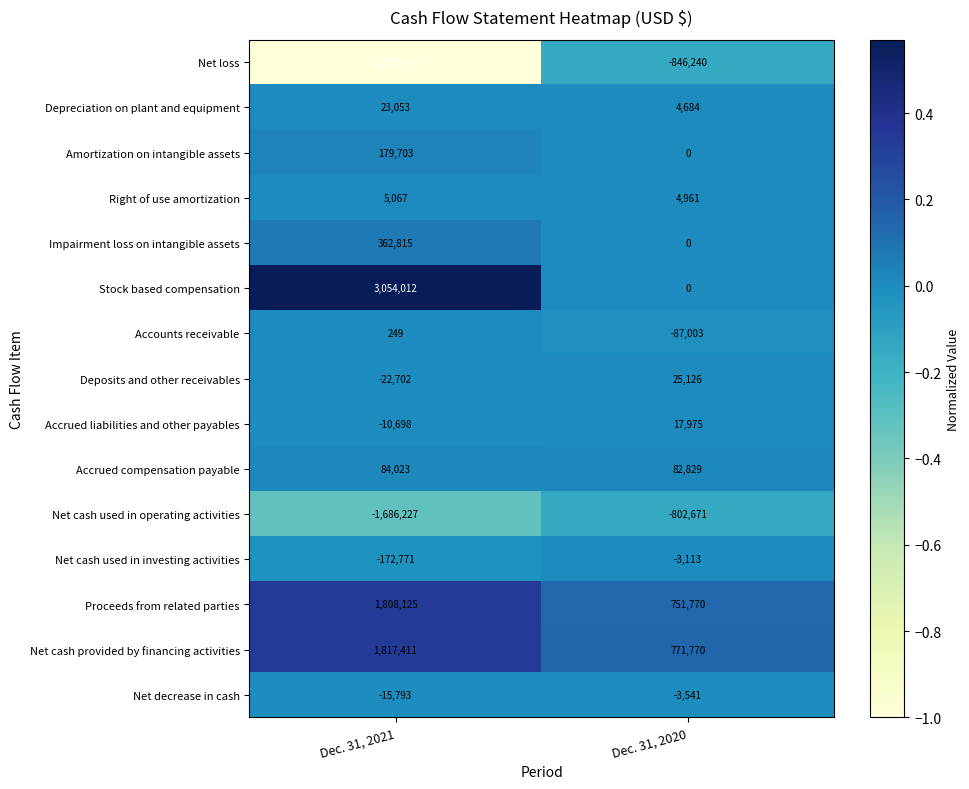

Which series has the widest spread of values?

Net loss